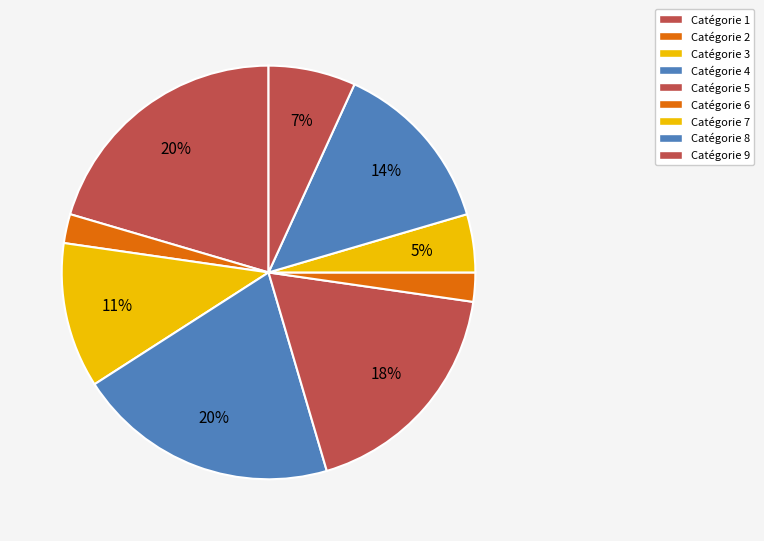

Is there a majority slice in this chart?

No